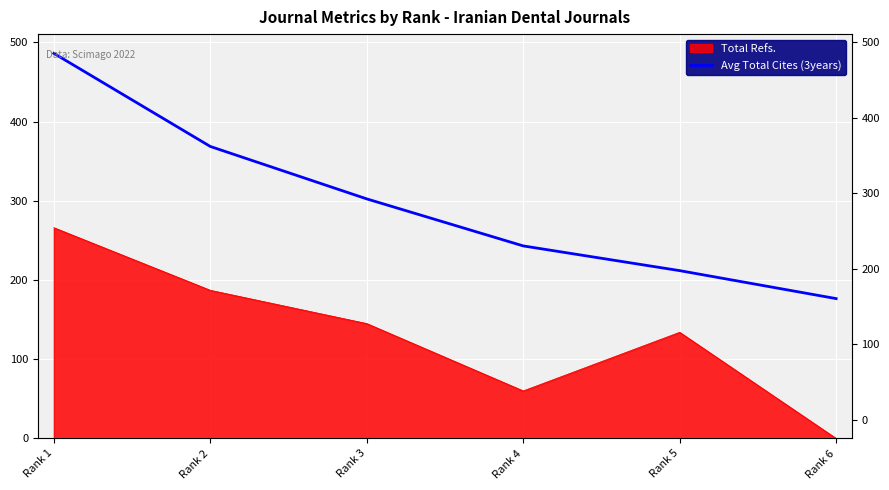

Which category has the lowest value across all series?

Rank 6